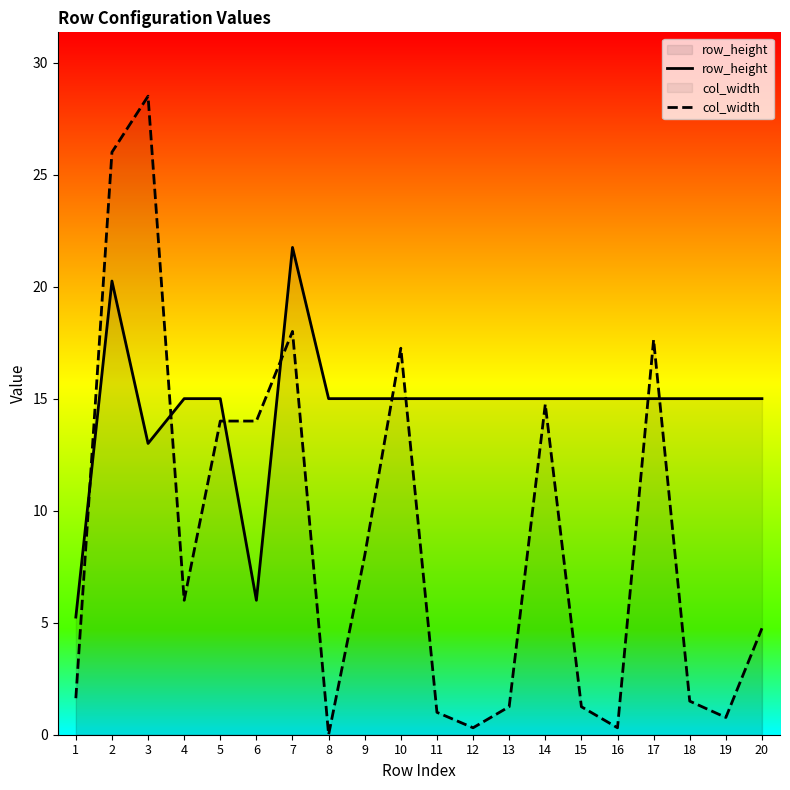

At which label is row_height closest to 13?

3